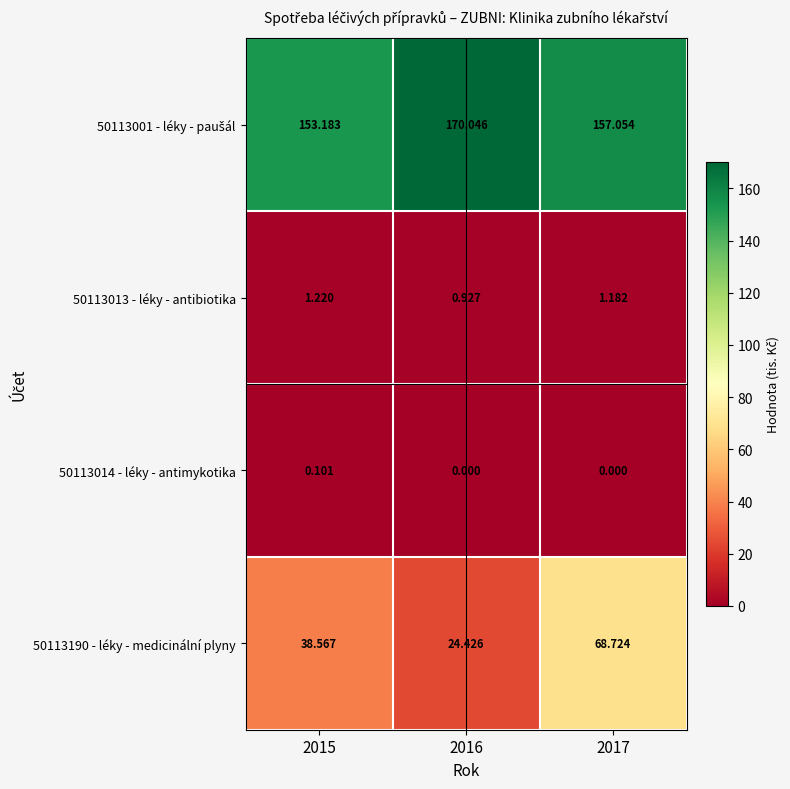

At how many categories does at least one series exceed 79?

3